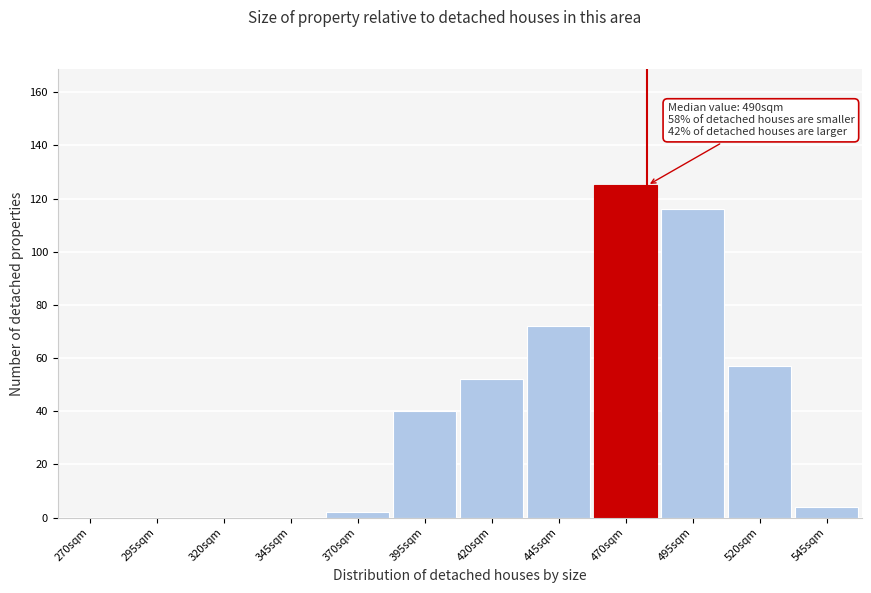

Reading left to right, extract all data points from this chart.

270sqm=0	295sqm=0	320sqm=0	345sqm=0	370sqm=2	395sqm=40	420sqm=52	445sqm=72	470sqm=125	495sqm=116	520sqm=57	545sqm=4